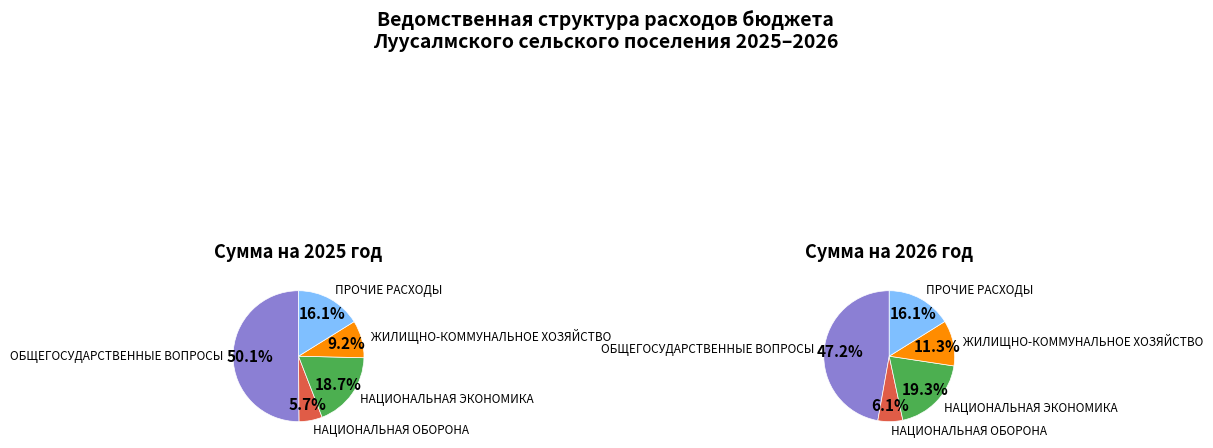

What is the largest slice in the pie chart?

ОБЩЕГОСУДАРСТВЕННЫЕ ВОПРОСЫ